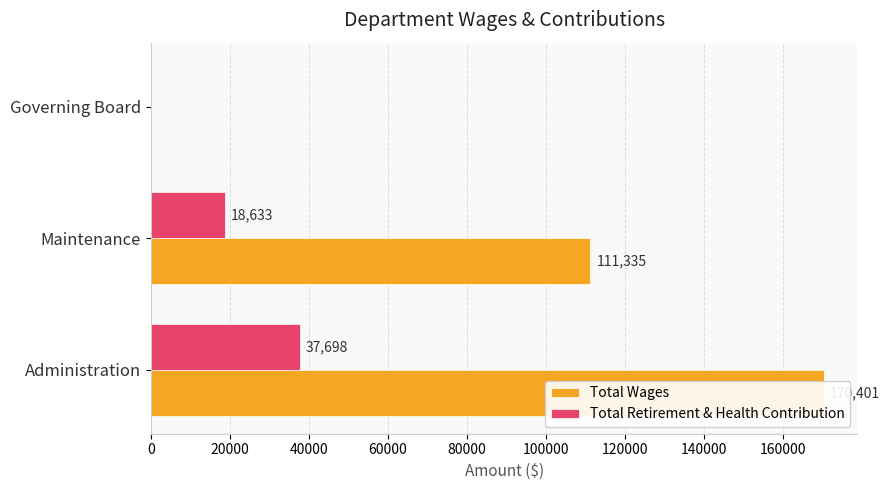

Rank the series by their average value, from highest to lowest.

Total Wages, Total Retirement & Health Contribution